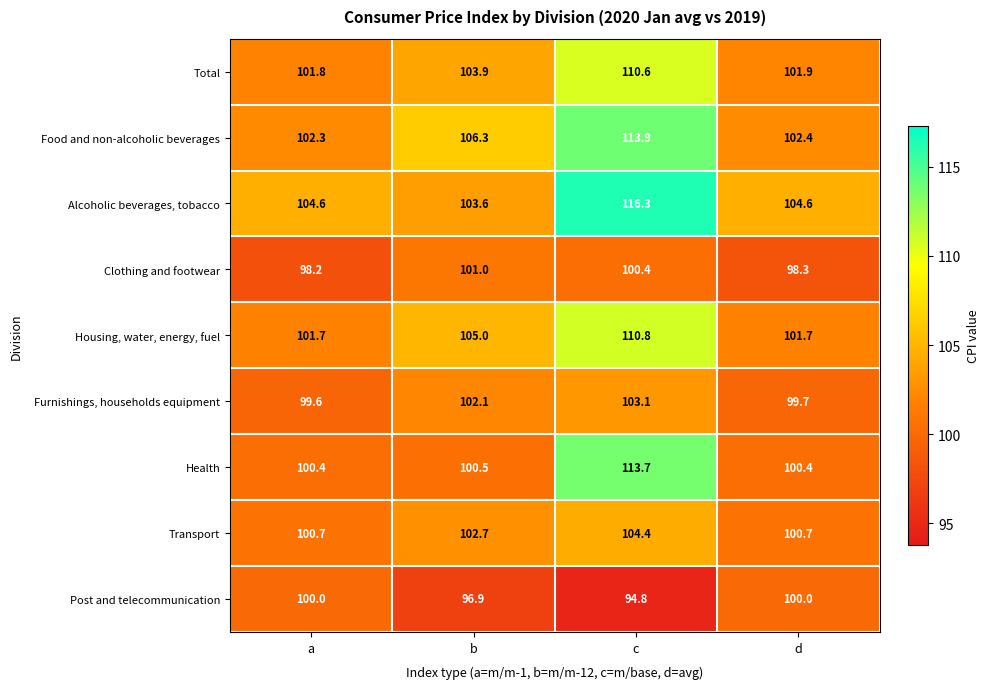

Which series has the largest range (max minus min)?

Health